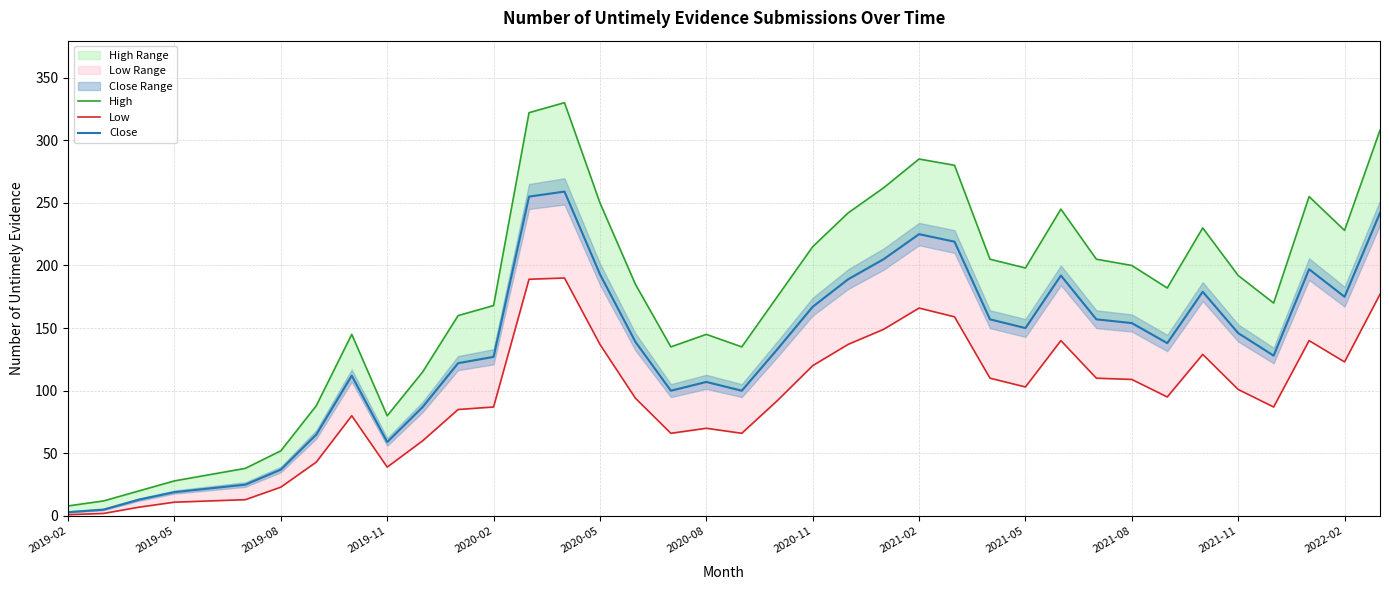

At how many categories does at least one series exceed 50?

32